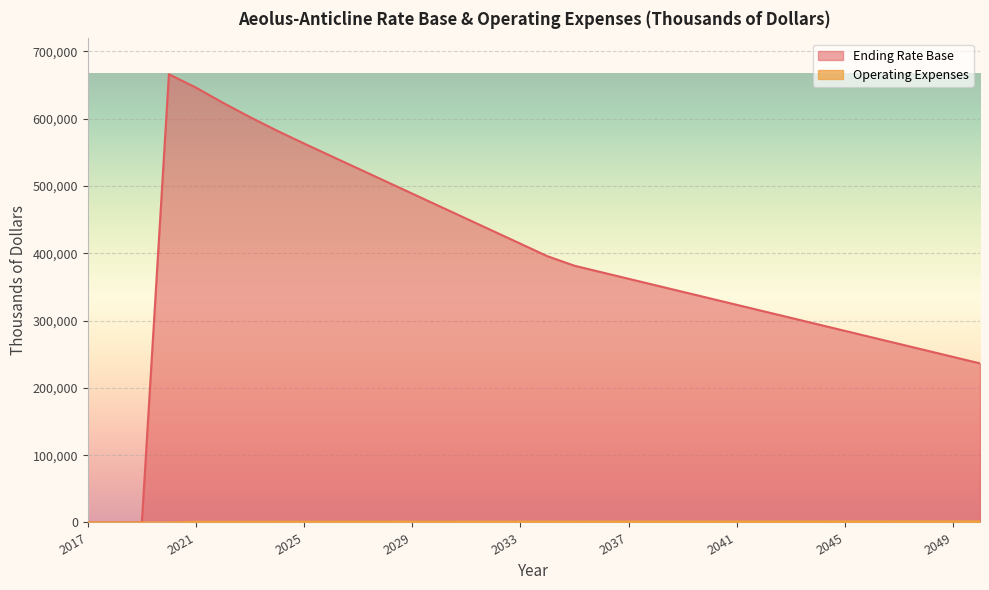

Where does the Operating Expenses series first go above 1288?

2034